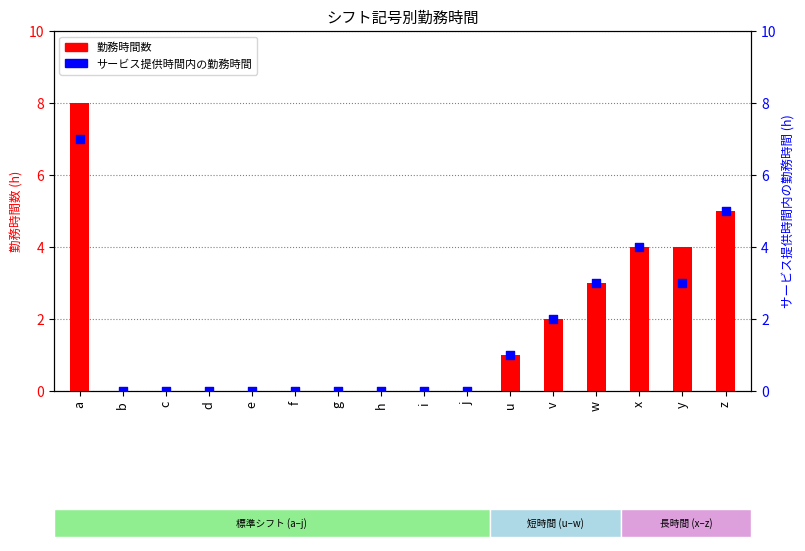

At which category is the sum across all series the highest?

a